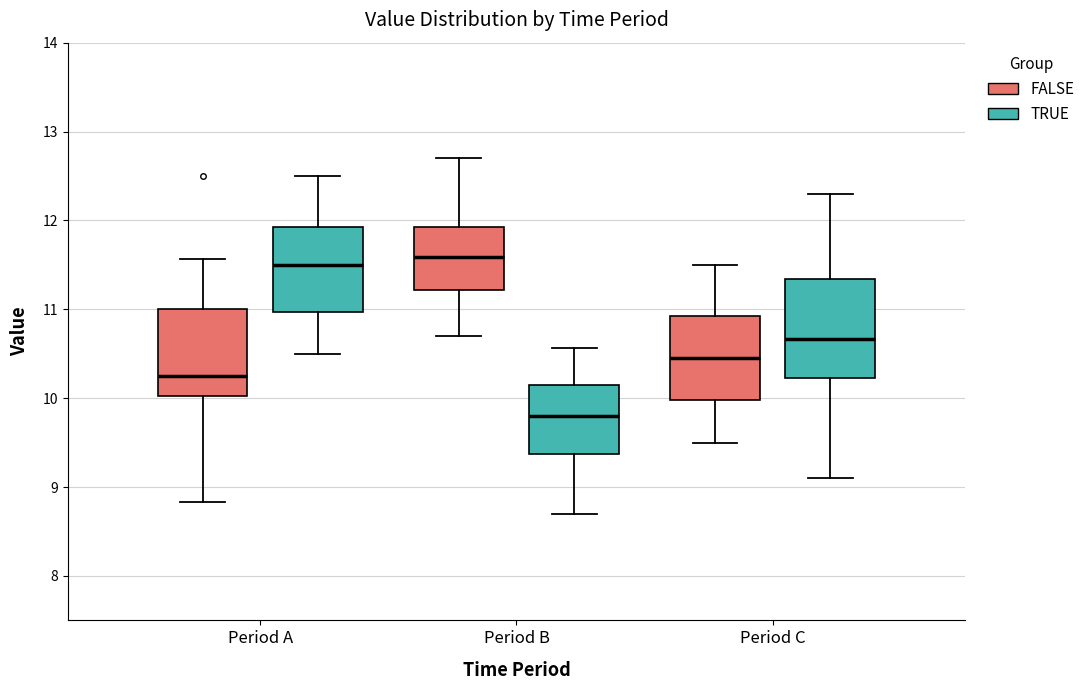

Comparing the boxes themselves (not the whiskers), which one is the tallest?

Period C (TRUE)